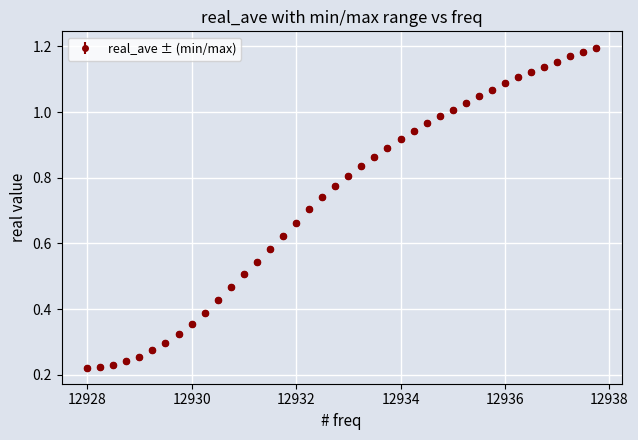

What is the sum of all values?

29.4